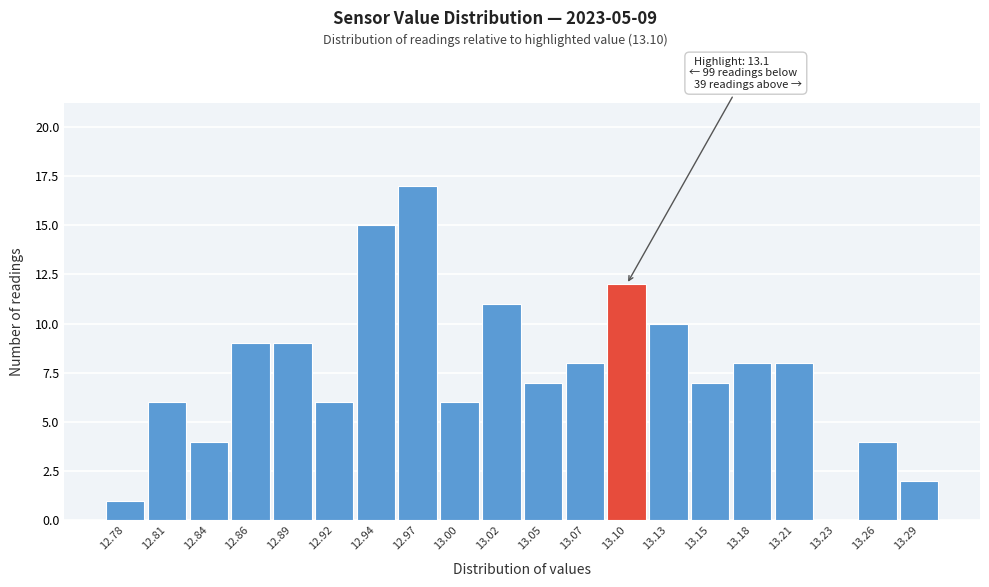

Which range on the x-axis has the tallest bar?

12.955 to 12.980